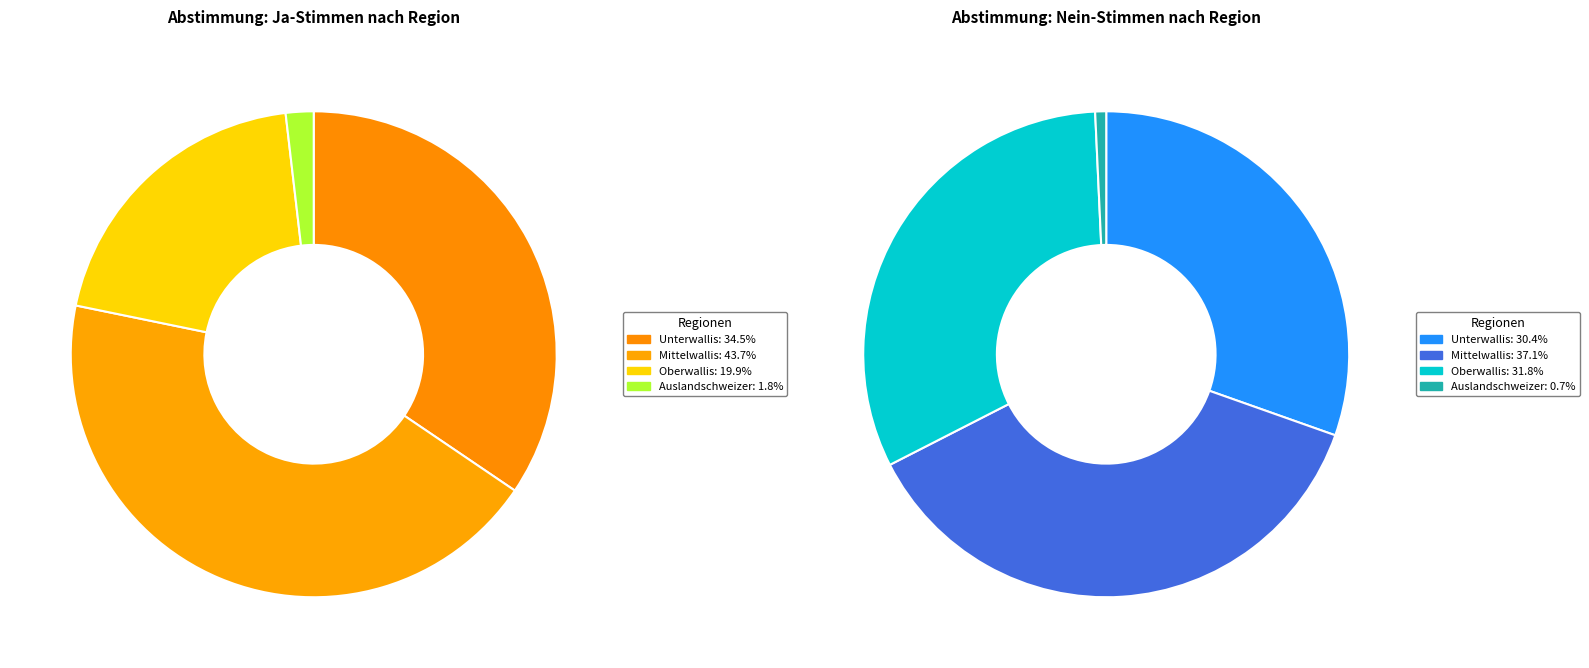

How much of the chart is everything except Mittelwallis?

56.3%